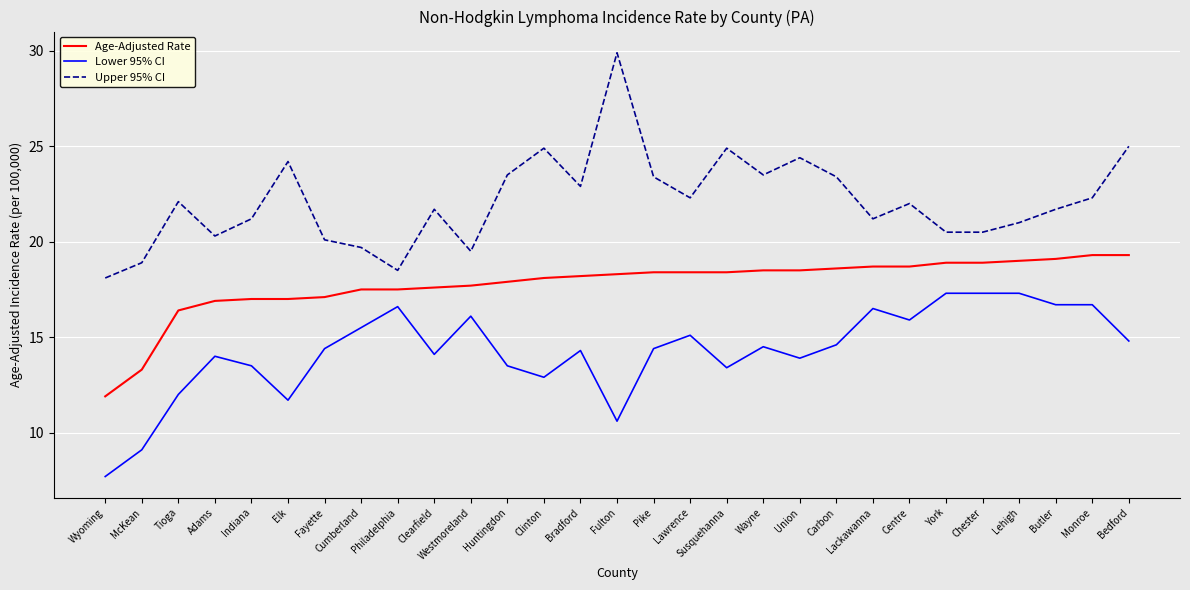

Read the Lower 95% CI value at Lehigh.

17.3